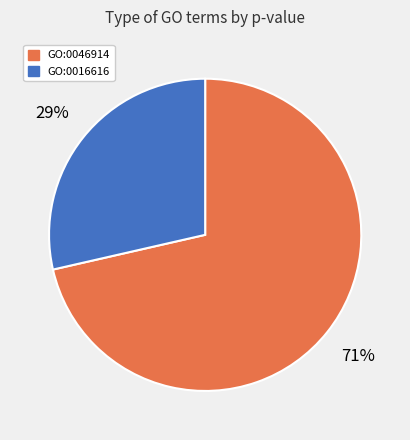

How many segments does this pie chart have?

2